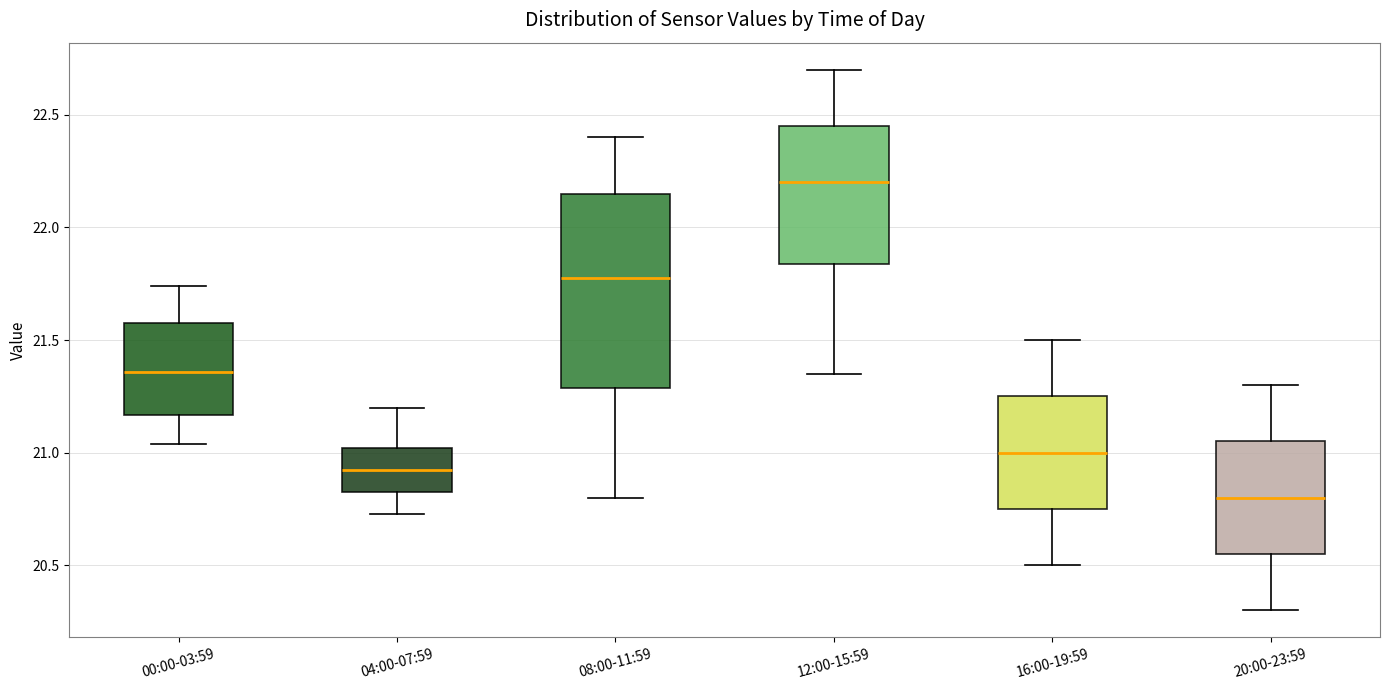

Where does the lower whisker of the box for 12:00-15:59 end on the y-axis? The values are not printed on the chart, so give them approximately, as read against the axis.

21.35